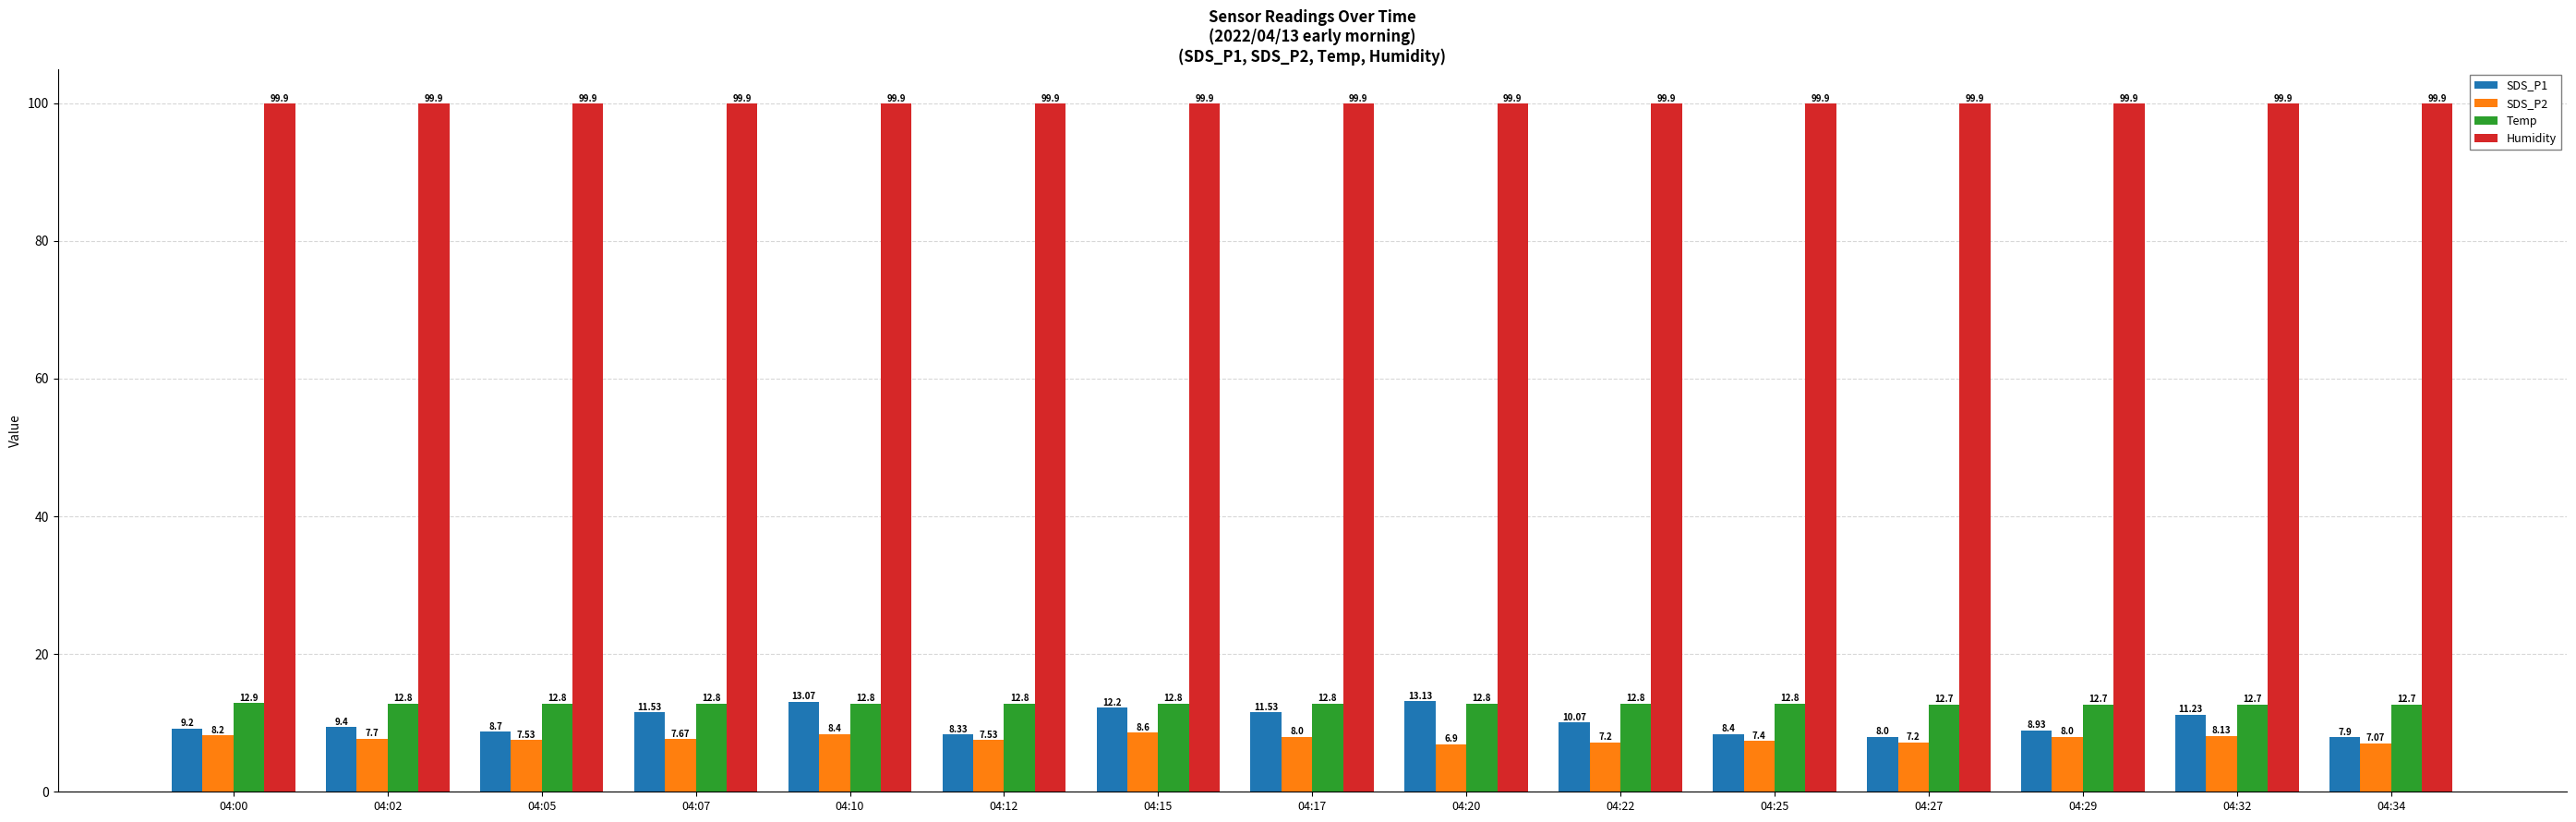

Read the SDS_P2 value at 04:15.

8.6